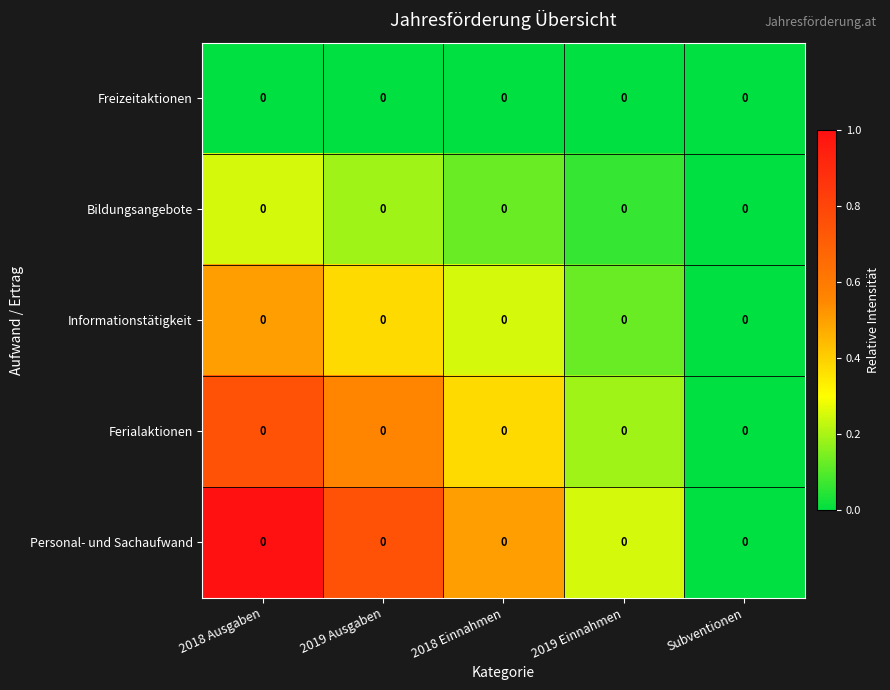

Reading right to left, transcribe all the data shown in this chart.

Freizeitaktionen: Subventionen=0.0	2019 Einnahmen=0.0	2018 Einnahmen=0.0	2019 Ausgaben=0.0	2018 Ausgaben=0.0
Bildungsangebote: Subventionen=0.0	2019 Einnahmen=0.0	2018 Einnahmen=0.0	2019 Ausgaben=0.0	2018 Ausgaben=0.0
Informationstätigkeit: Subventionen=0.0	2019 Einnahmen=0.0	2018 Einnahmen=0.0	2019 Ausgaben=0.0	2018 Ausgaben=0.0
Ferialaktionen: Subventionen=0.0	2019 Einnahmen=0.0	2018 Einnahmen=0.0	2019 Ausgaben=0.0	2018 Ausgaben=0.0
Personal- und Sachaufwand: Subventionen=0.0	2019 Einnahmen=0.0	2018 Einnahmen=0.0	2019 Ausgaben=0.0	2018 Ausgaben=0.0